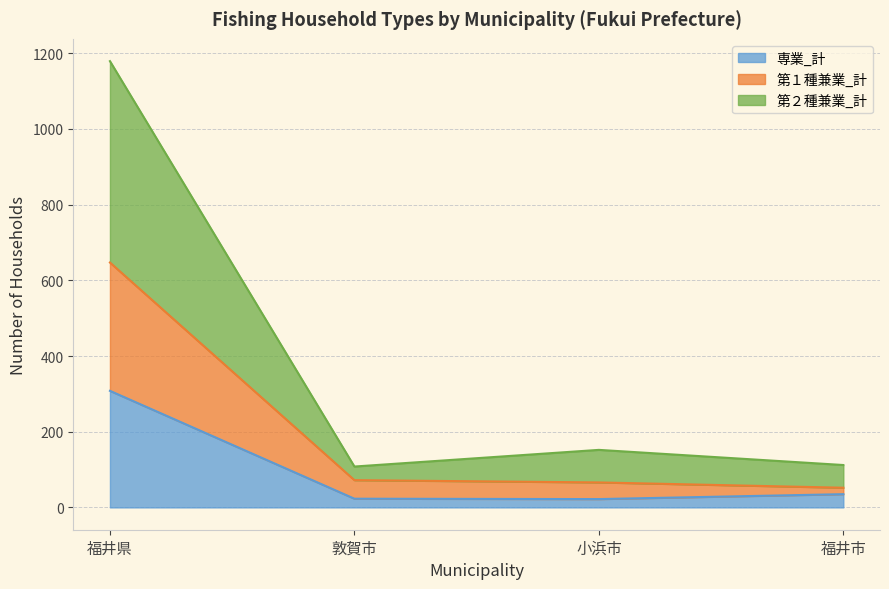

What is the difference between the maximum and minimum values in the 専業_計 series?

286